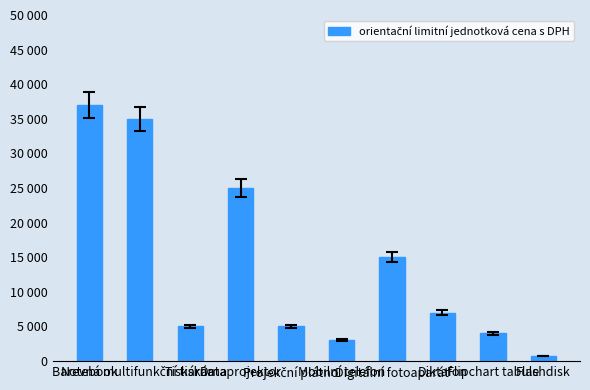

Between Flipchart tabule and Mobilní telefon, which is larger?

Flipchart tabule